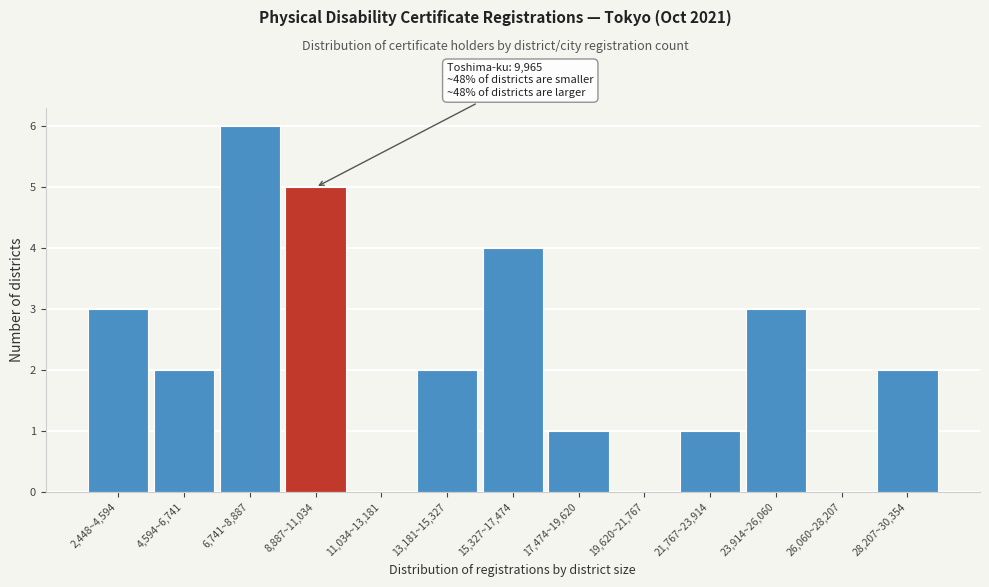

Reading left to right, extract all data points from this chart.

2,448~4,594=3	4,594~6,741=2	6,741~8,887=6	8,887~11,034=5	11,034~13,181=0	13,181~15,327=2	15,327~17,474=4	17,474~19,620=1	19,620~21,767=0	21,767~23,914=1	23,914~26,060=3	26,060~28,207=0	28,207~30,354=2